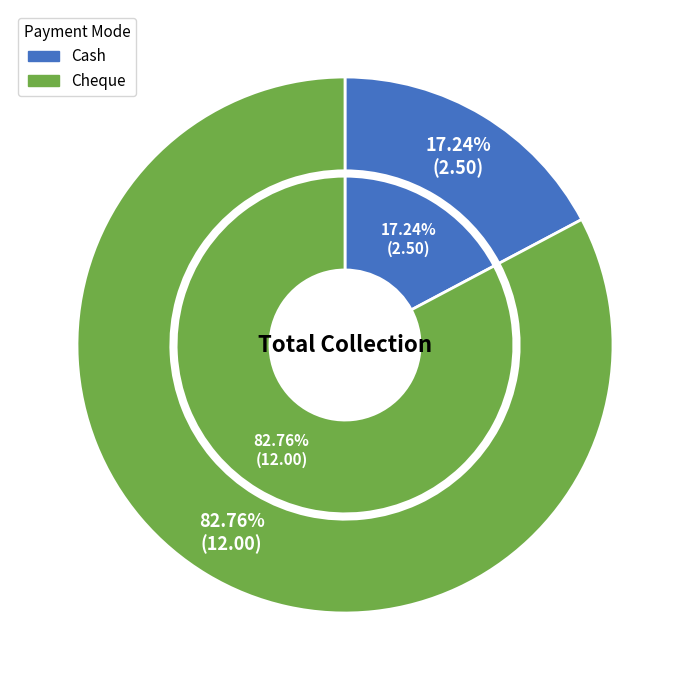

What is the ratio of the value at Cheque to the value at Cash?

4.8